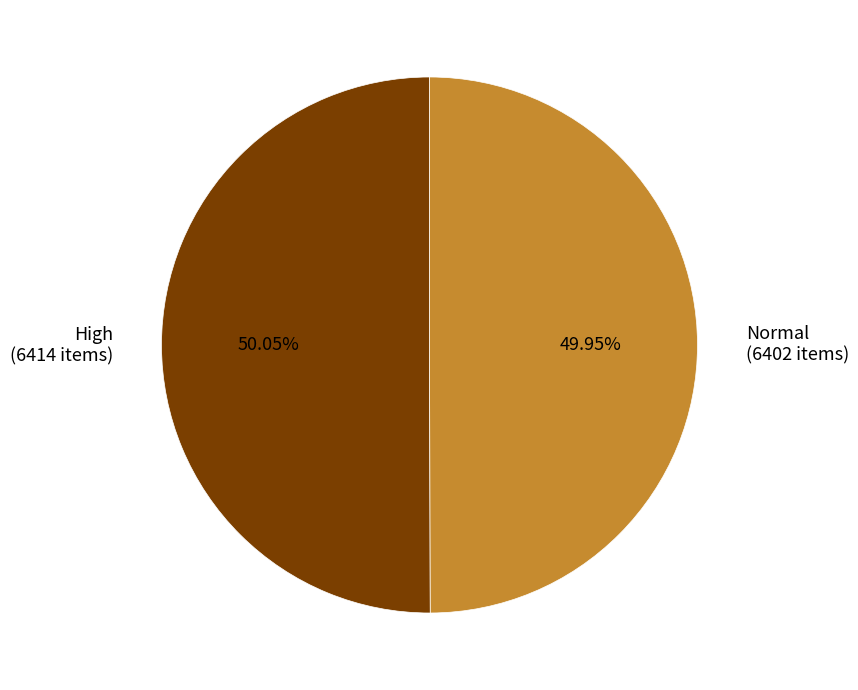

What is the ratio of the value at Normal (6402 items) to the value at High (6414 items)?

1.0